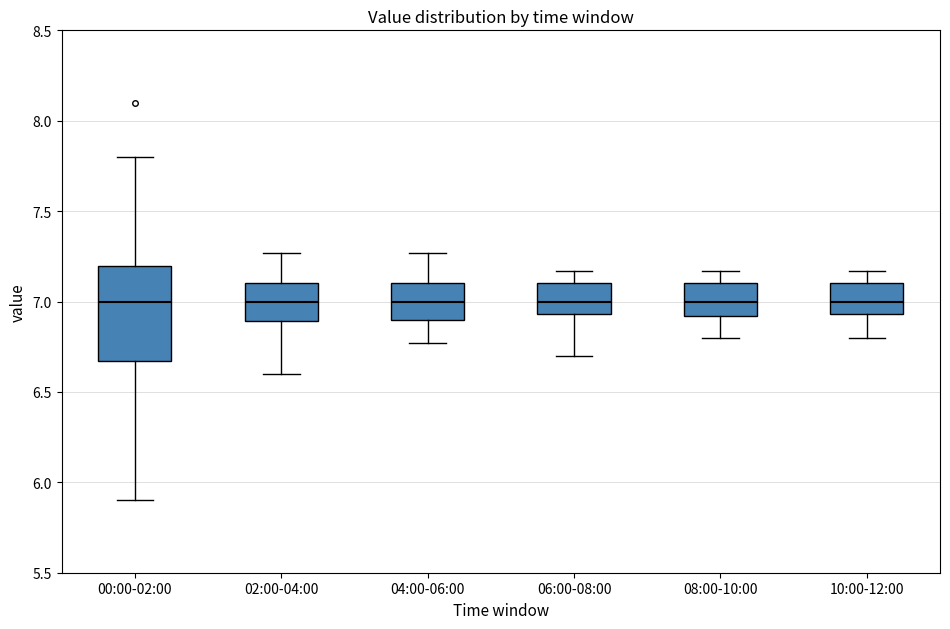

Reading left to right, transcribe this box plot: for each box, give where its median line is, the range the box spans, and where its two whiskers end, as read against the y-axis. The values are not printed on the chart, so give them approximately, as read against the axis.

00:00-02:00: median 7.00, box 6.65 to 7.20, whiskers 5.90 to 7.80
02:00-04:00: median 7.00, box 6.90 to 7.10, whiskers 6.60 to 7.25
04:00-06:00: median 7.00, box 6.90 to 7.10, whiskers 6.75 to 7.25
06:00-08:00: median 7.00, box 6.95 to 7.10, whiskers 6.70 to 7.15
08:00-10:00: median 7.00, box 6.90 to 7.10, whiskers 6.80 to 7.15
10:00-12:00: median 7.00, box 6.95 to 7.10, whiskers 6.80 to 7.15